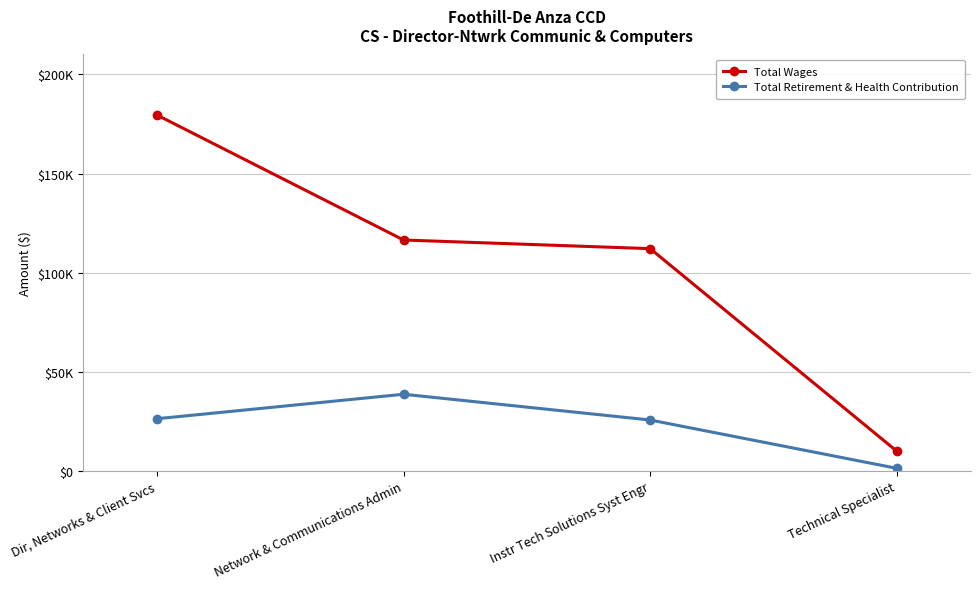

What is the difference between the maximum and minimum values in the Total Retirement & Health Contribution series?

37323